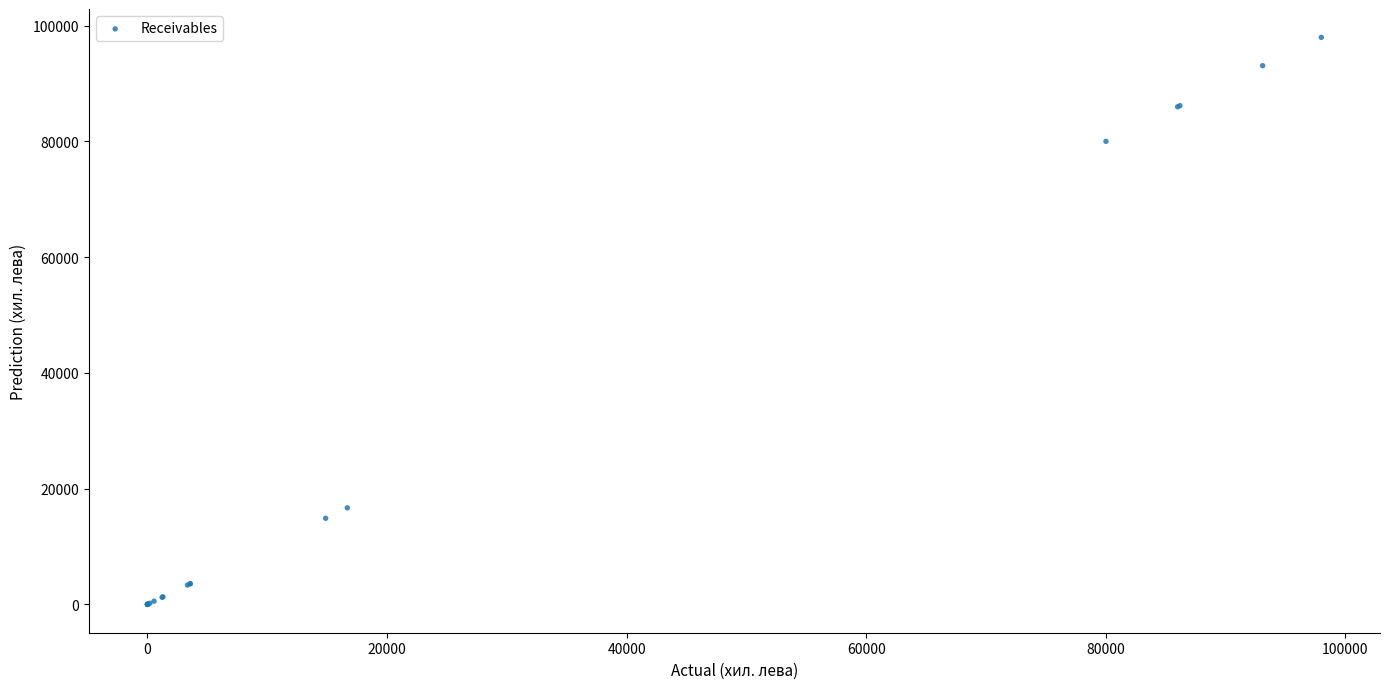

What Y value in the scatter plot is closest to 48995?

80015